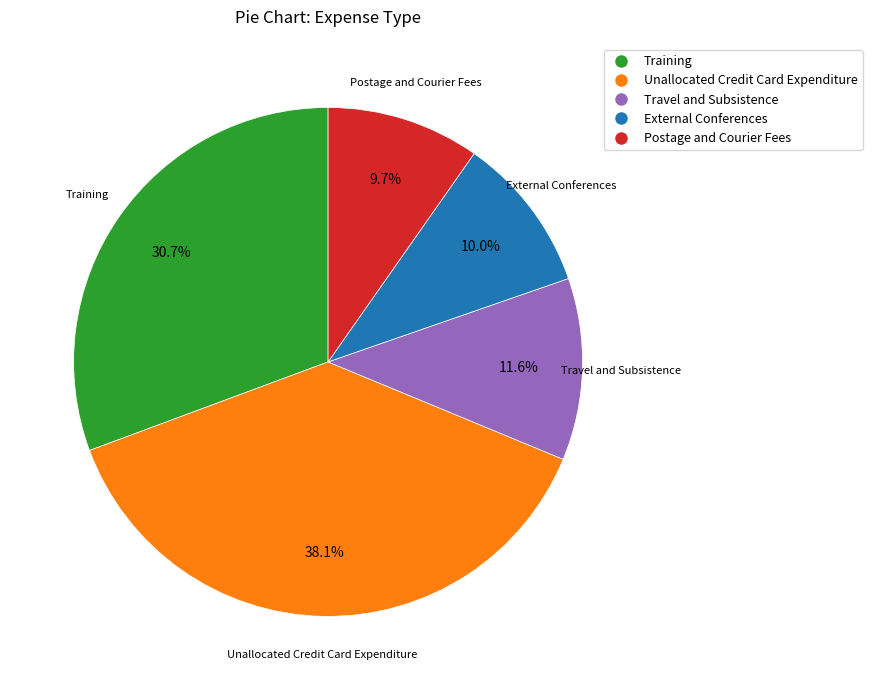

To the nearest percent, what percentage of the pie is Training?

31%